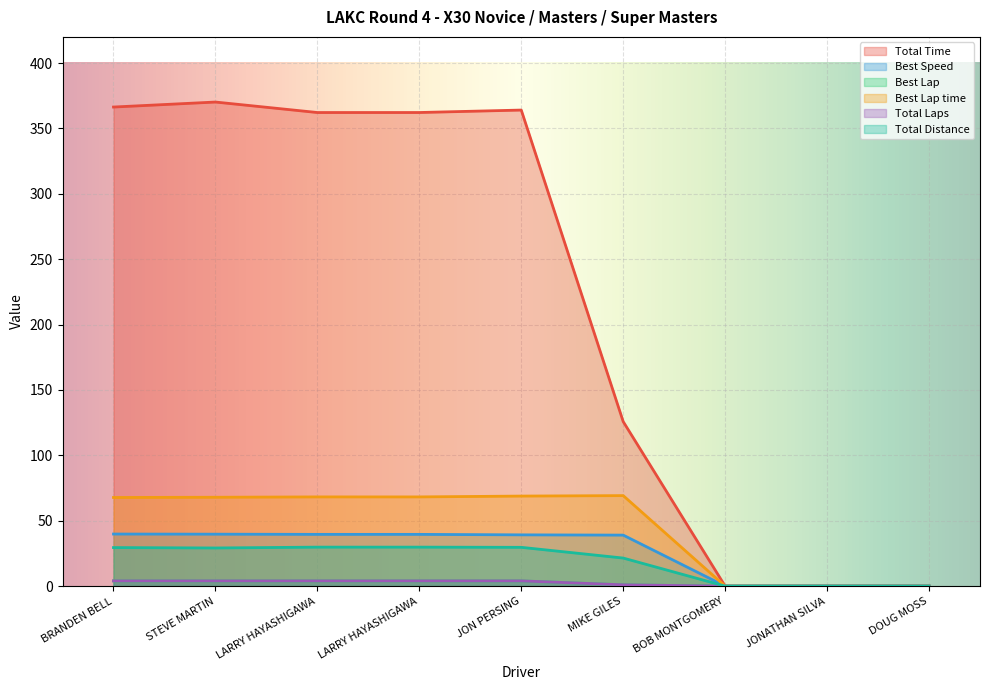

Does the chart display data point markers on the line(s)?

No